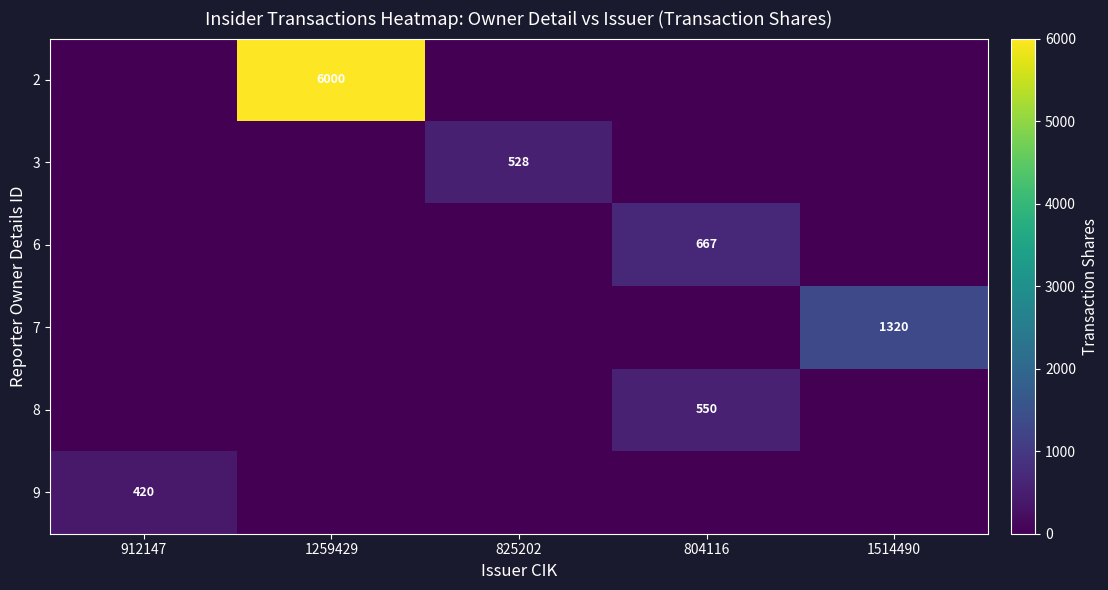

Is it true that 7 equals 2072 at 1514490?

False